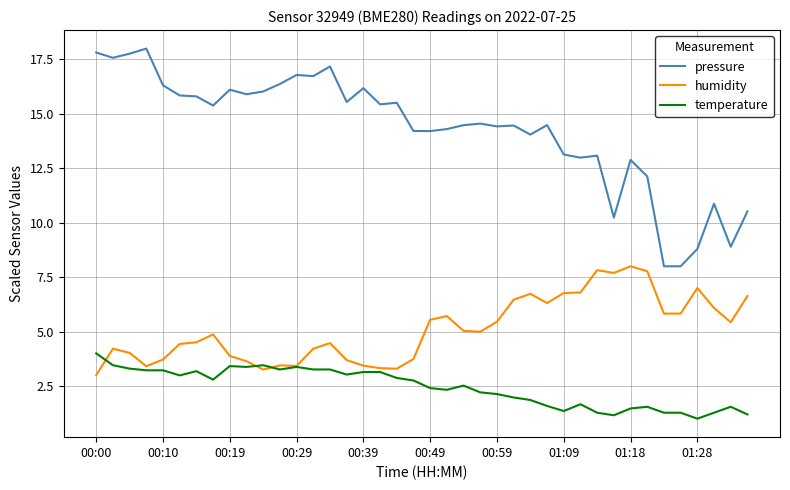

What is the maximum value for pressure?

18.0